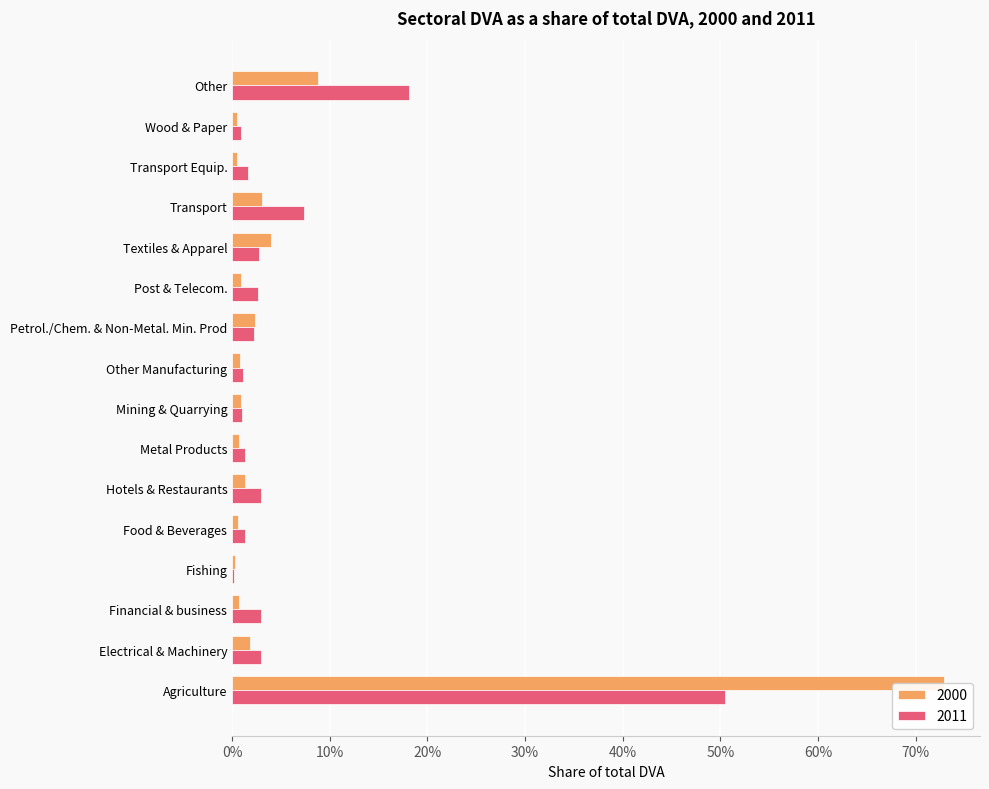

At which category is the sum across all series the highest?

Agriculture